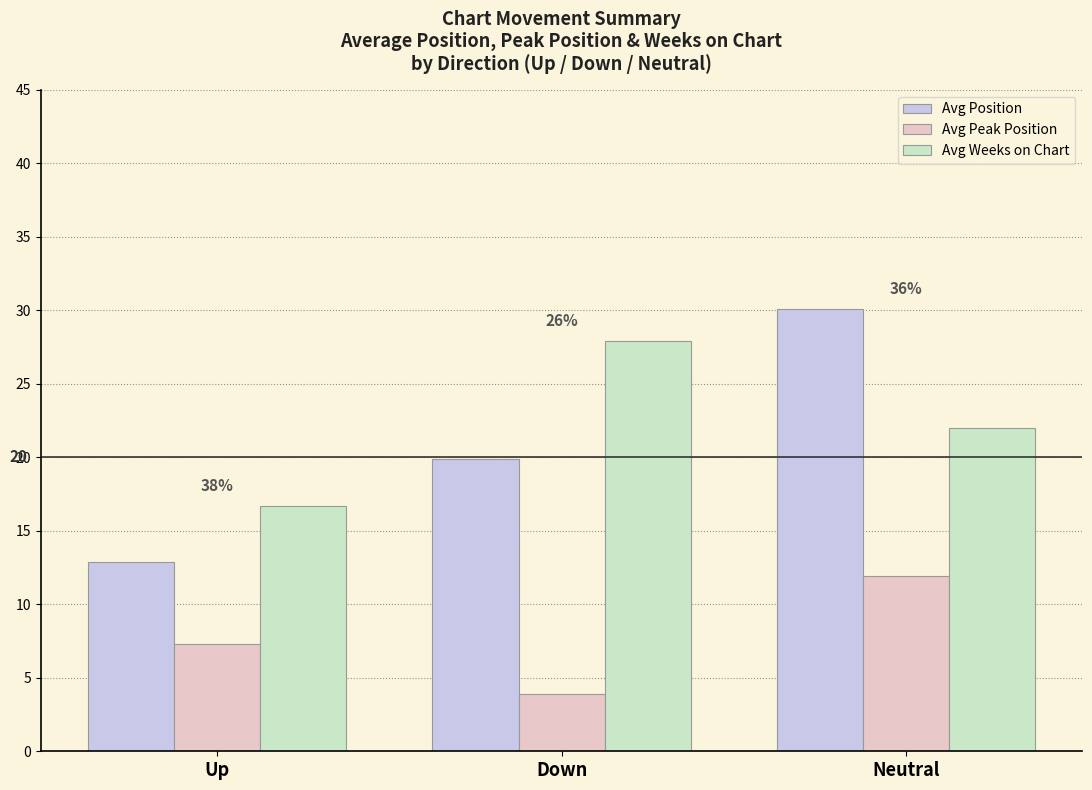

Are the bars grouped side by side (vs. stacked)?

Yes